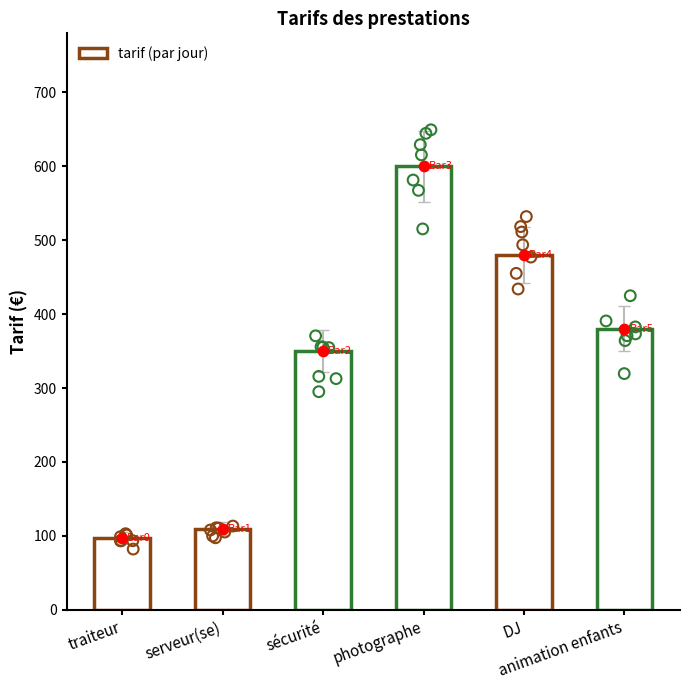

Approximately how many times larger is the value at sécurité compared to serveur(se)?

3.2